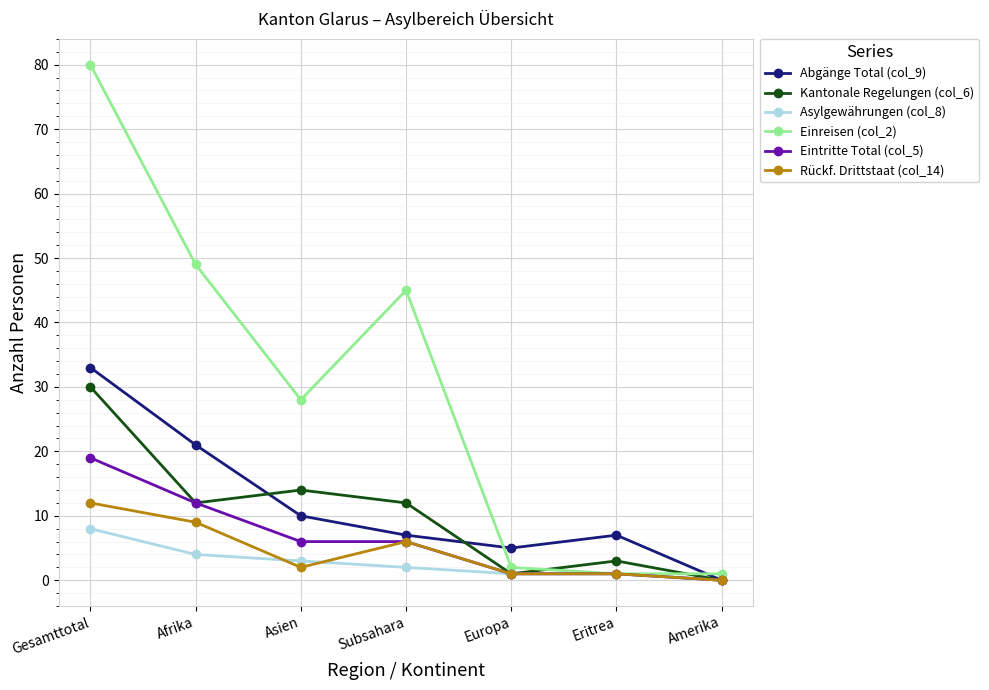

Which label corresponds to the largest value in the chart?

Gesamttotal